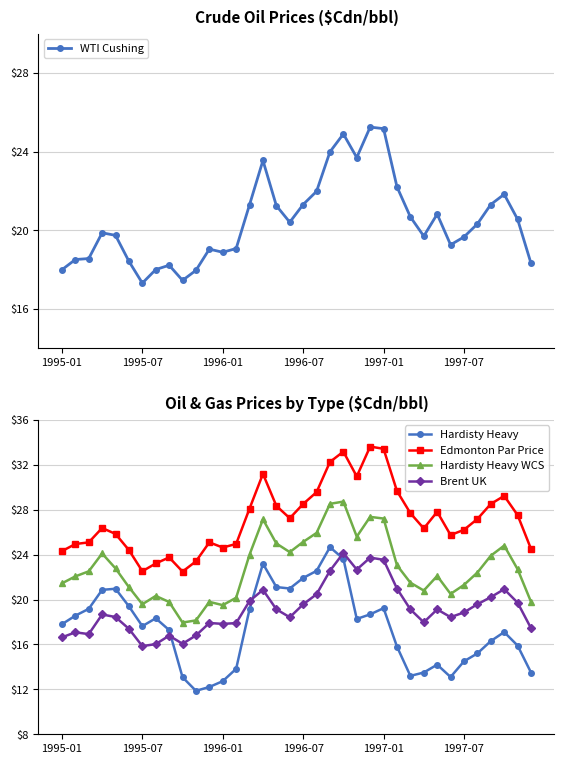

Which has a higher value, 21 or 20?

21